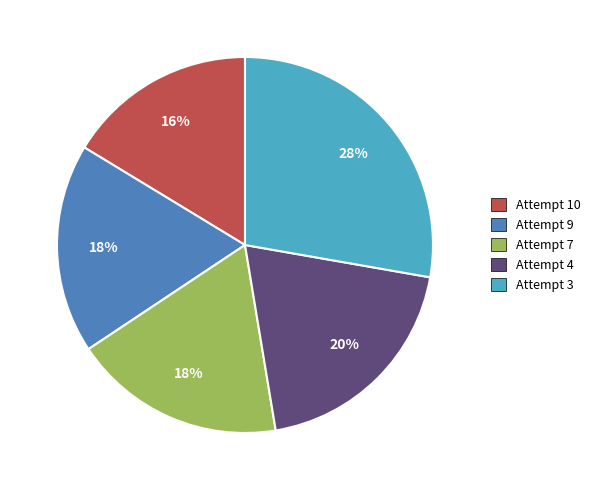

What percentage is the Attempt 4 slice, to the nearest percent?

20%